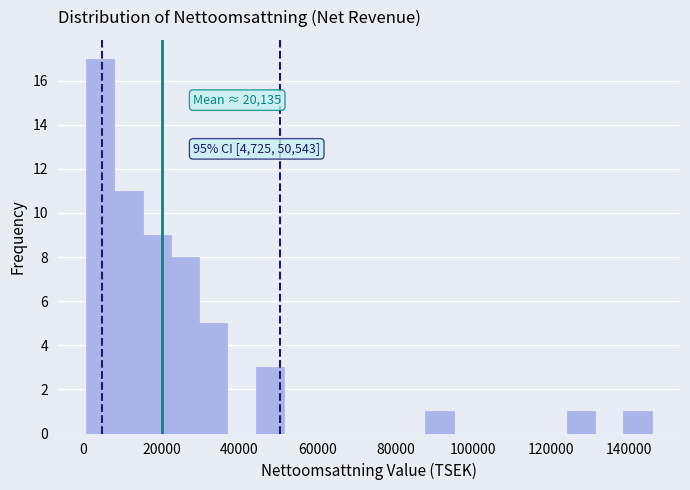

Read against the x-axis, roughly where is the centre of the tallest bar?

4000